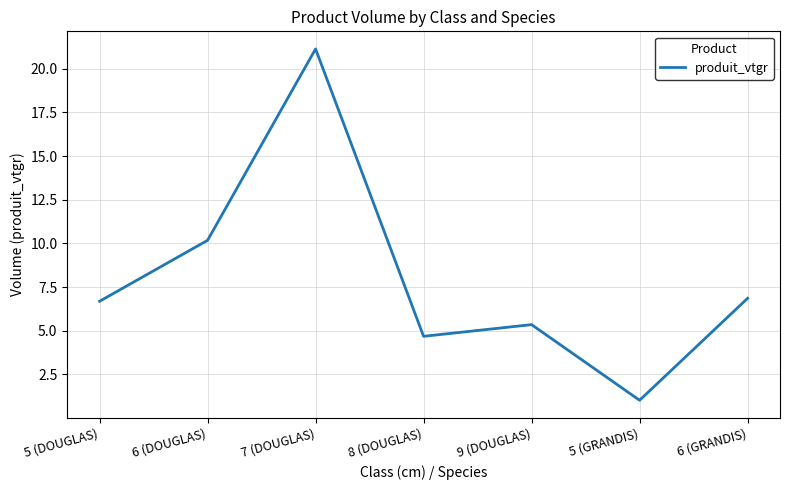

Does the chart have visible grid lines?

Yes